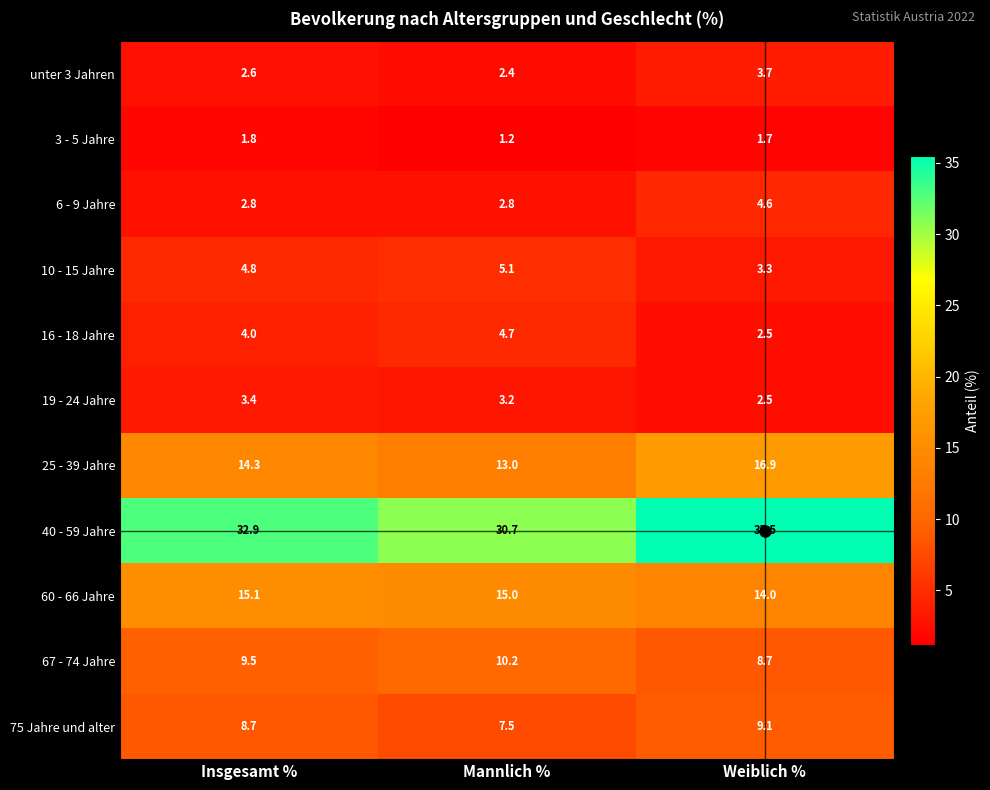

Which series has the widest spread of values?

40 - 59 Jahre